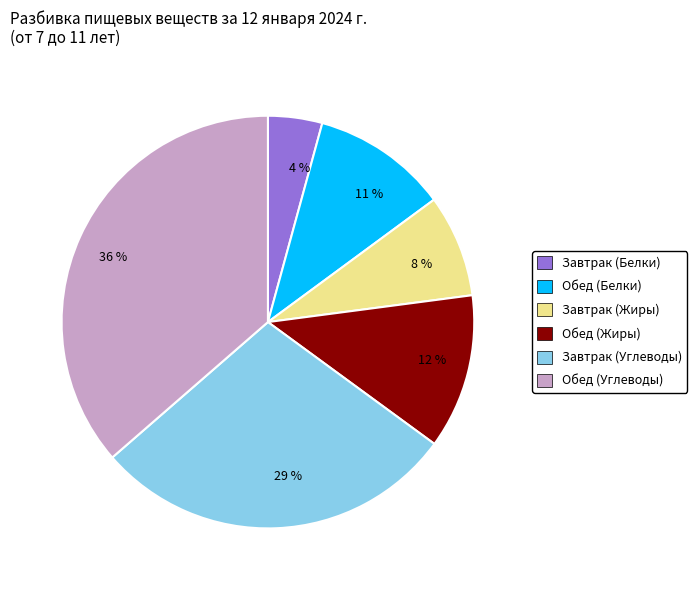

To the nearest percent, what is the average slice percentage?

17%